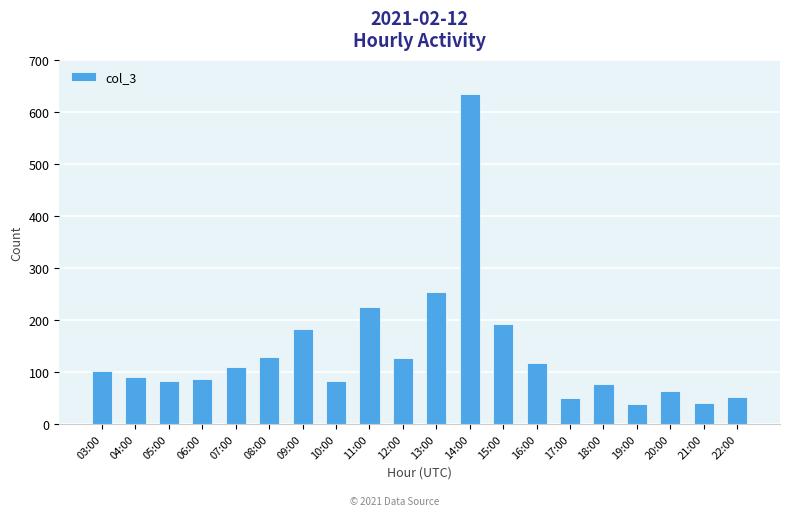

Which category has the highest value across all series?

14:00